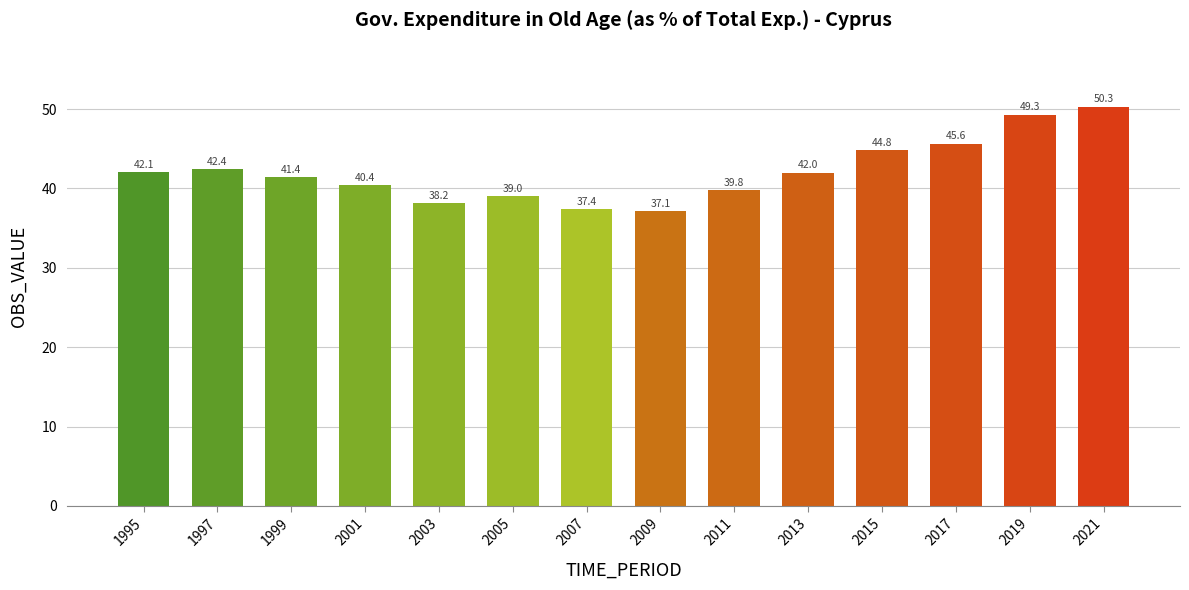

What is the difference between the maximum and minimum values?

13.2